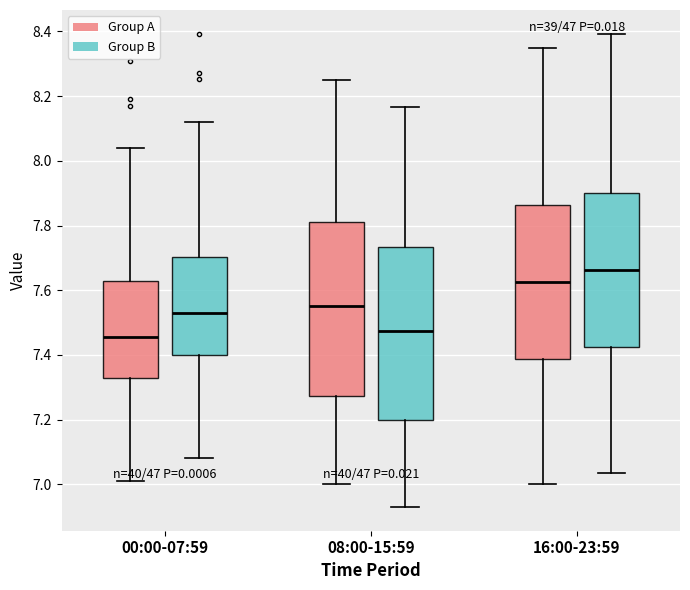

Reading left to right, read every box against the y-axis: the position of its median line, the range the box covers, and the ends of its whiskers. The values are not printed on the chart, so give them approximately, as read against the axis.

00:00-07:59 (Group A): median 7.46, box 7.32 to 7.62, whiskers 7.02 to 8.04
00:00-07:59 (Group B): median 7.52, box 7.40 to 7.70, whiskers 7.08 to 8.12
08:00-15:59 (Group A): median 7.56, box 7.28 to 7.82, whiskers 7.00 to 8.26
08:00-15:59 (Group B): median 7.48, box 7.20 to 7.74, whiskers 6.94 to 8.16
16:00-23:59 (Group A): median 7.62, box 7.38 to 7.86, whiskers 7.00 to 8.36
16:00-23:59 (Group B): median 7.66, box 7.42 to 7.90, whiskers 7.04 to 8.40